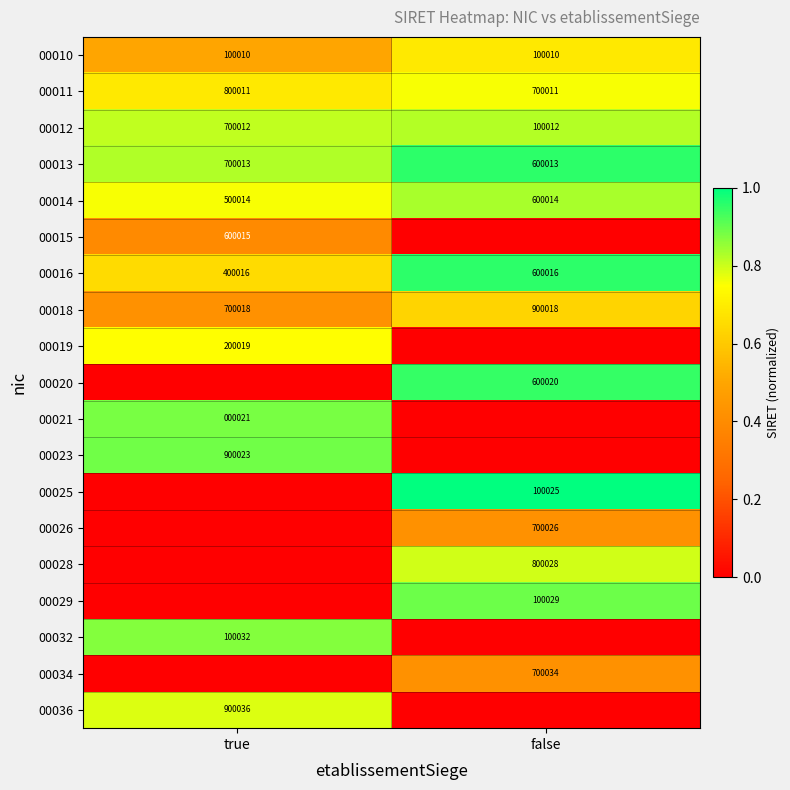

Is the value of 00021 at true greater than the value of 00013 at true?

No